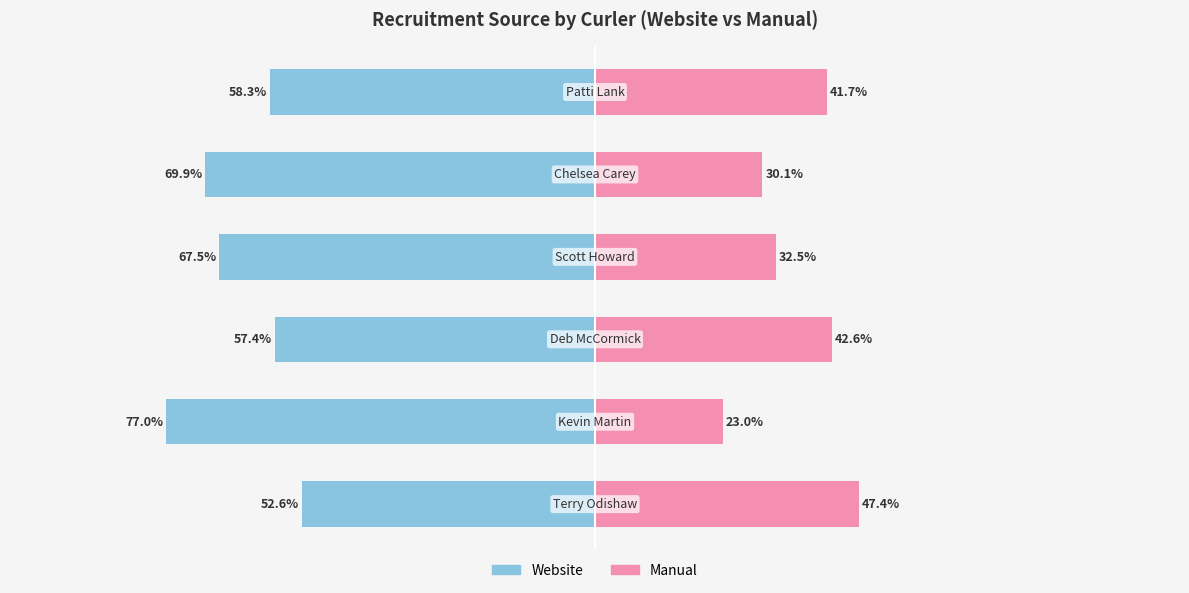

Reading right to left, transcribe all the data shown in this chart.

Website: -58.3	-69.9	-67.5	-57.4	-77.0	-52.6
Manual: 41.7	30.1	32.5	42.6	23.0	47.4